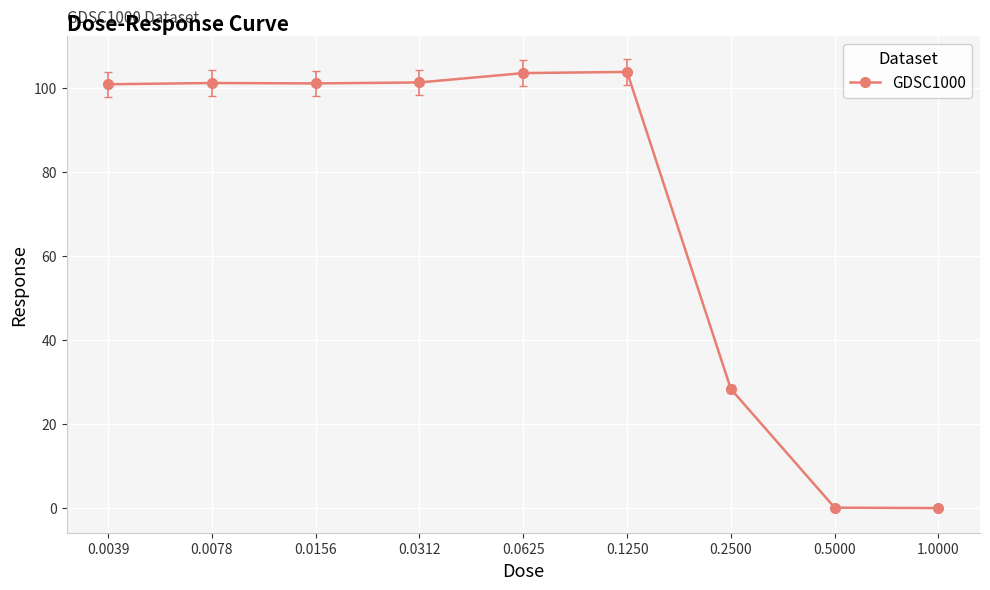

What is the value of the 2nd point from the left?

101.2